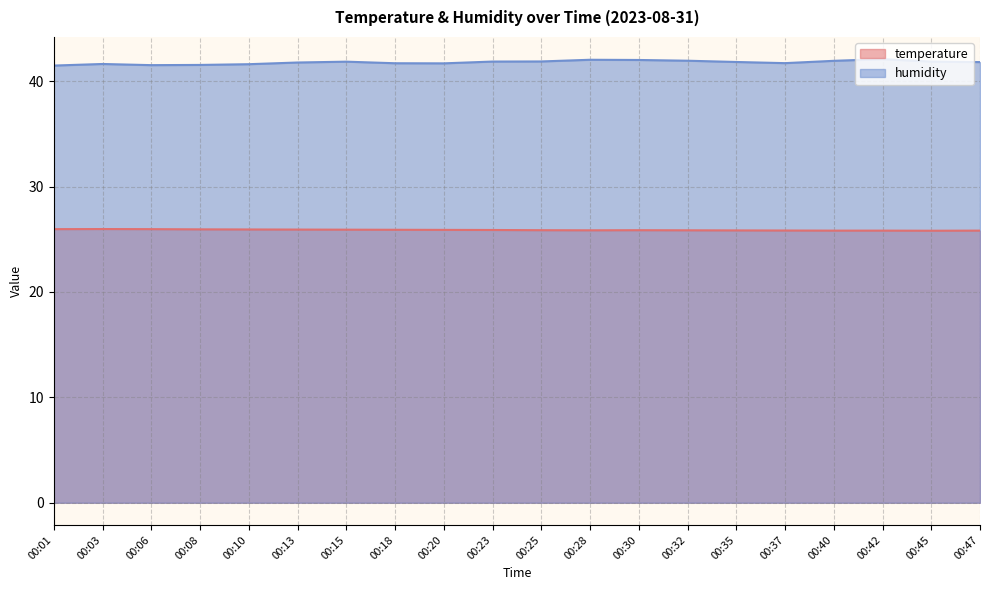

Which series has the widest spread of values?

humidity